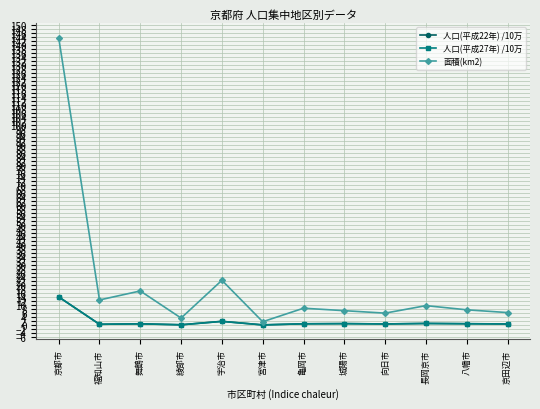

Which series has the largest total across all categories?

面積(km2)